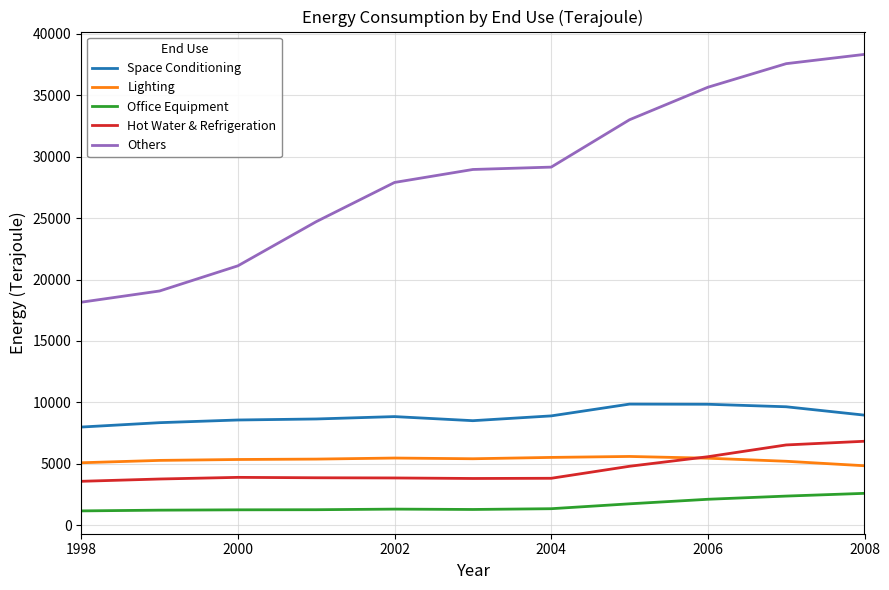

True or false: Office Equipment and Space Conditioning cross at least once.

False